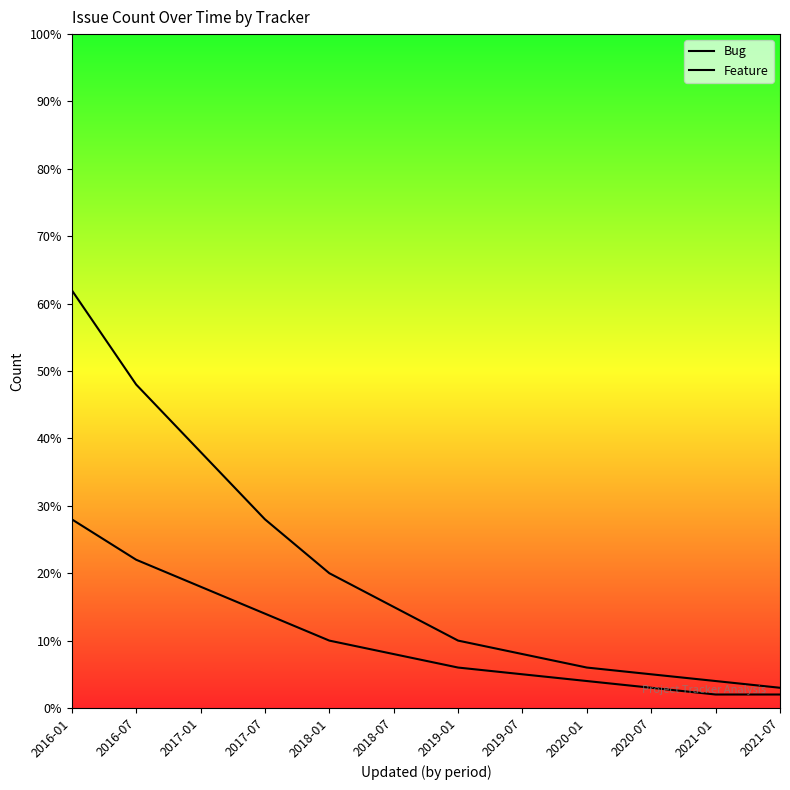

Is the value of Bug at 2020-07 greater than the value of Feature at 2019-07?

No